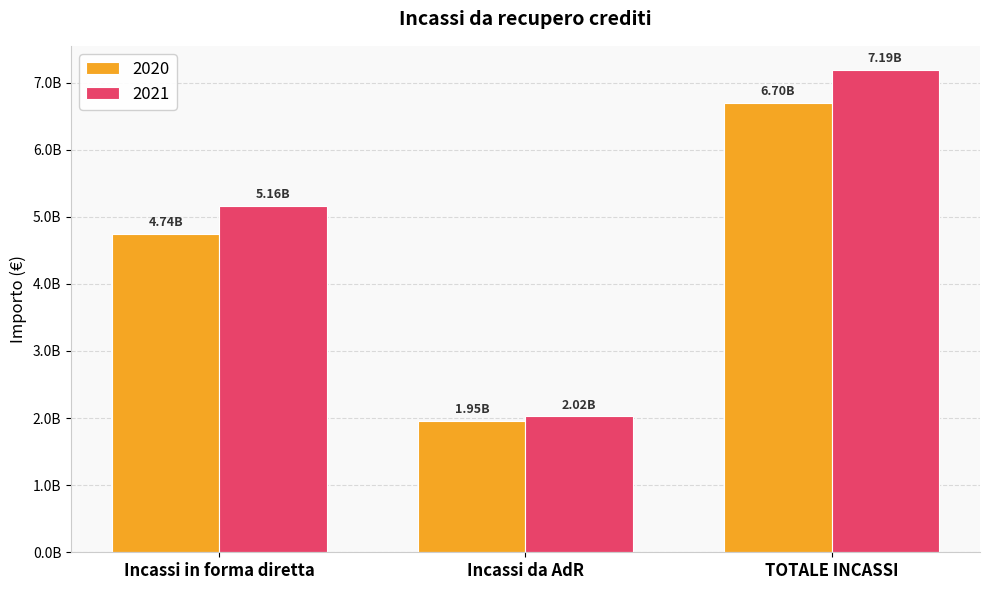

Does the chart contain stacked bars?

No